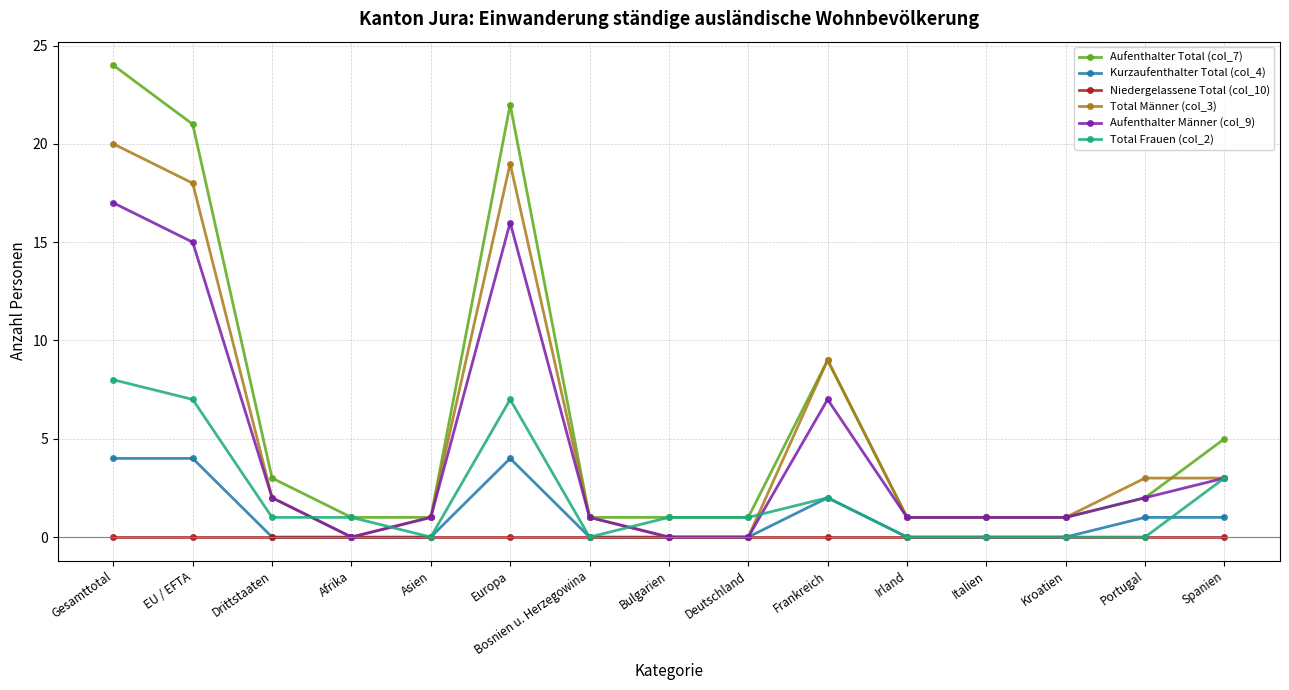

At how many categories does at least one series exceed 15?

3